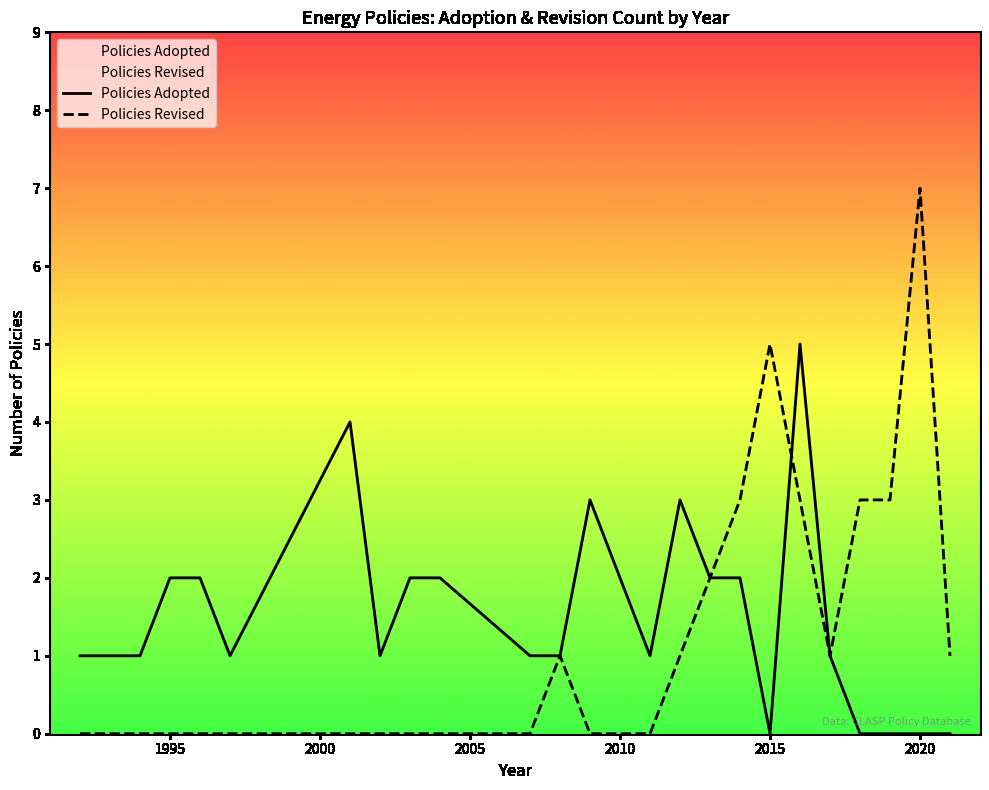

How many Policies Revised values are between 0 and 3?

21